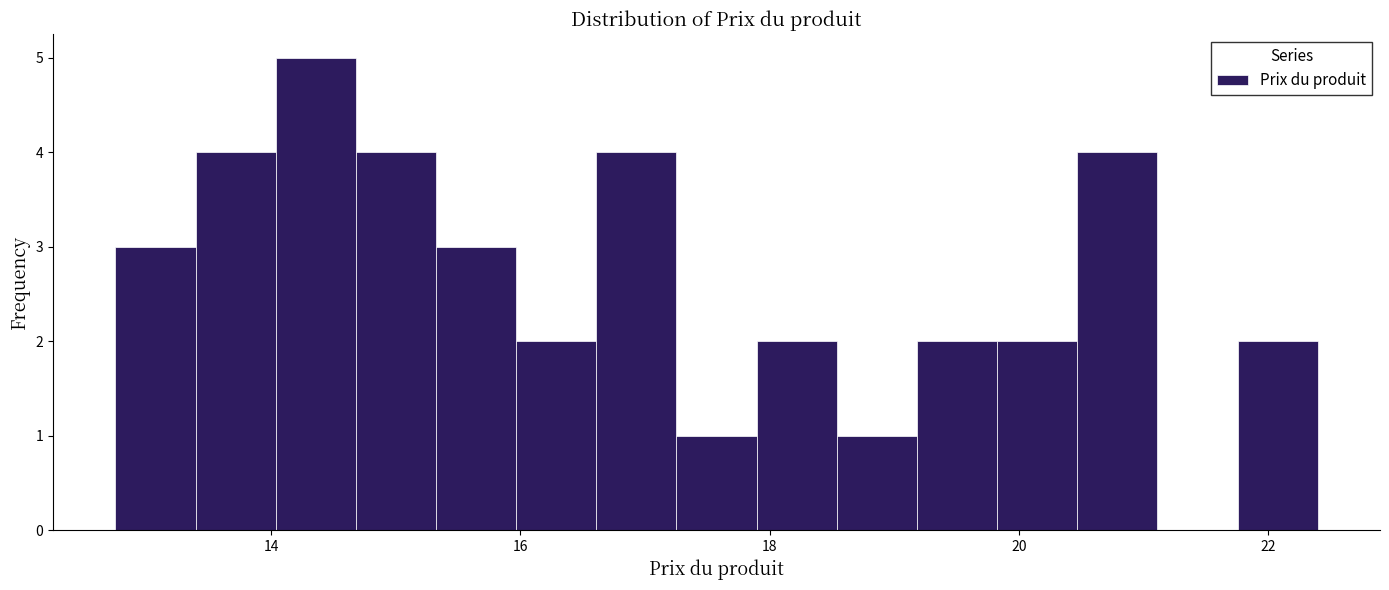

Around what value on the x-axis is the tallest bar? Give the approximate position of its centre, as read against the axis.

14.4